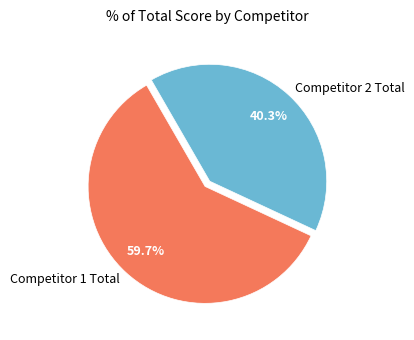

Rank the categories by value from lowest to highest.

Competitor 2 Total, Competitor 1 Total